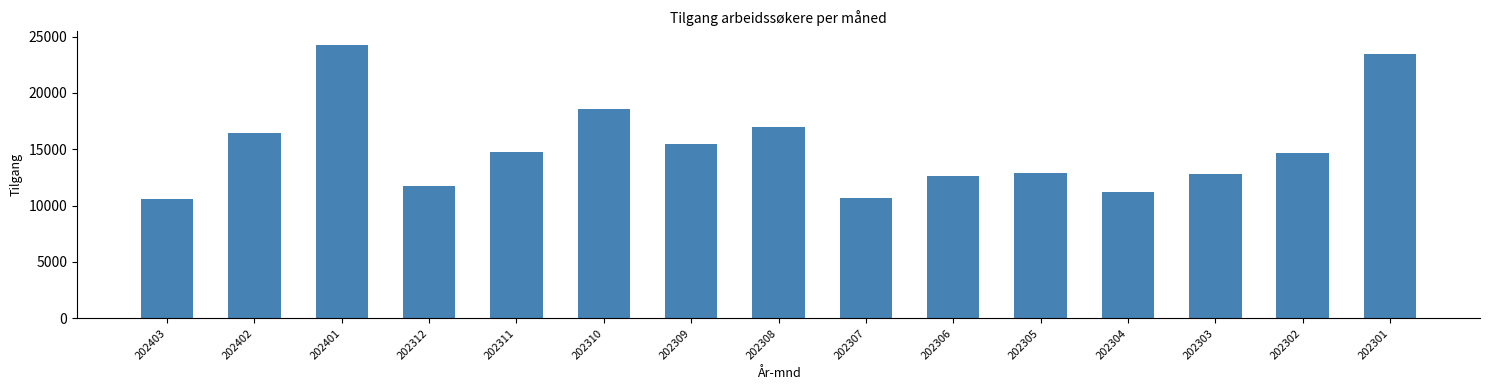

Reading left to right, transcribe all the data shown in this chart.

202403=10598	202402=16408	202401=24261	202312=11744	202311=14801	202310=18585	202309=15431	202308=16972	202307=10722	202306=12600	202305=12939	202304=11230	202303=12764	202302=14636	202301=23427